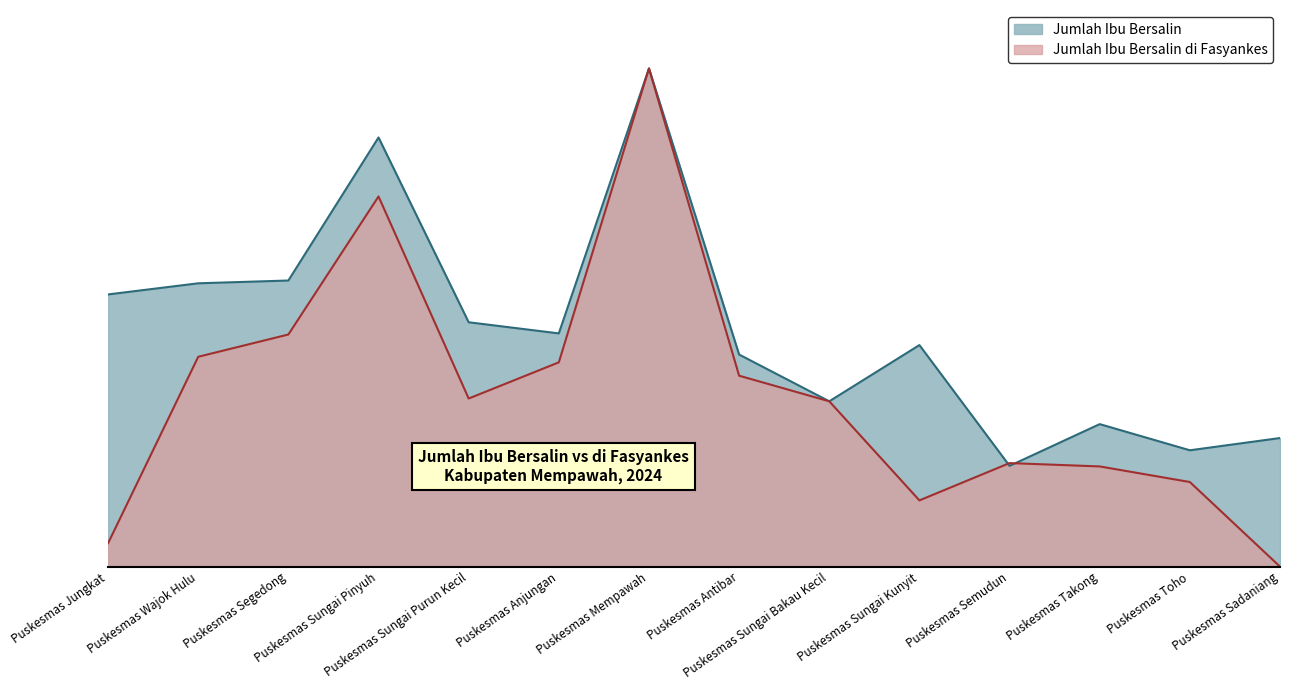

Reading left to right, what are all the values shown in this chart?

Jumlah Ibu Bersalin: Puskesmas Jungkat=489	Puskesmas Wajok Hulu=509	Puskesmas Segedong=514	Puskesmas Sungai Pinyuh=771	Puskesmas Sungai Purun Kecil=439	Puskesmas Anjungan=419	Puskesmas Mempawah=895	Puskesmas Antibar=381	Puskesmas Sungai Bakau Kecil=297	Puskesmas Sungai Kunyit=398	Puskesmas Semudun=181	Puskesmas Takong=256	Puskesmas Toho=209	Puskesmas Sadaniang=231
Jumlah Ibu Bersalin di Fasyankes: Puskesmas Jungkat=42	Puskesmas Wajok Hulu=377	Puskesmas Segedong=417	Puskesmas Sungai Pinyuh=665	Puskesmas Sungai Purun Kecil=302	Puskesmas Anjungan=367	Puskesmas Mempawah=895	Puskesmas Antibar=343	Puskesmas Sungai Bakau Kecil=297	Puskesmas Sungai Kunyit=119	Puskesmas Semudun=186	Puskesmas Takong=180	Puskesmas Toho=152	Puskesmas Sadaniang=0